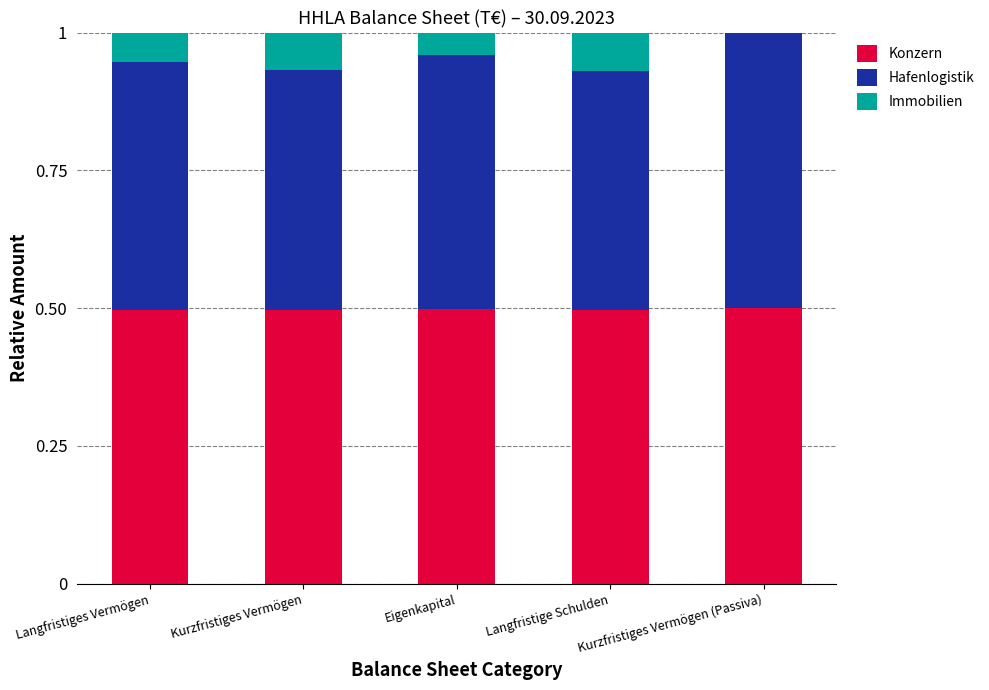

How many series are shown in this chart?

3